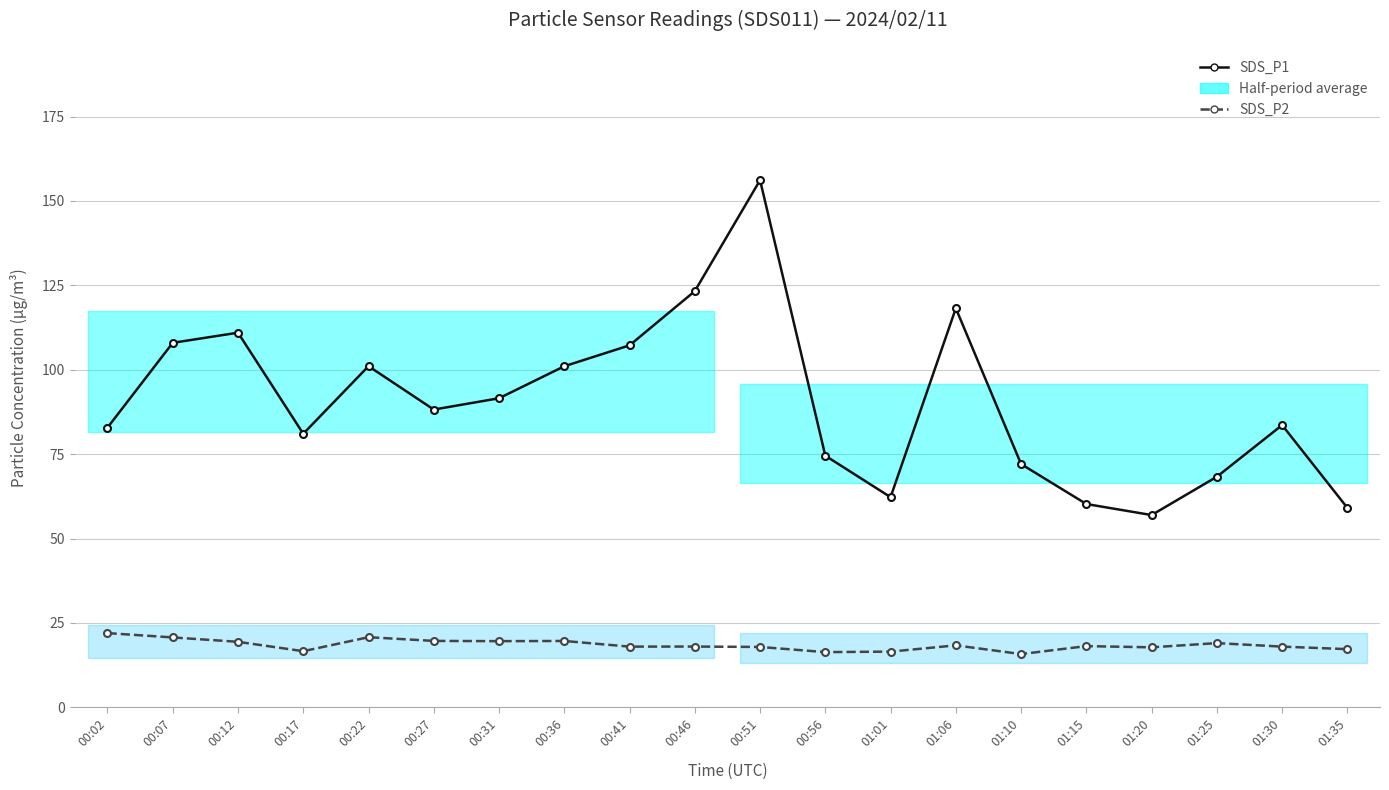

The value of SDS_P1 at 00:02 is 82.8. True or false?

True